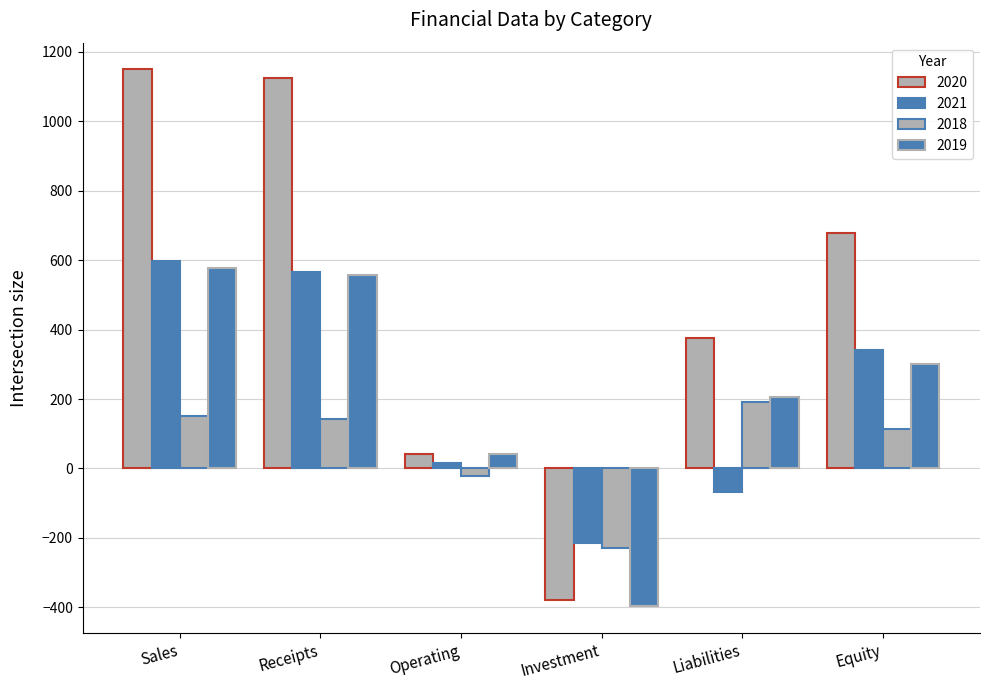

What is the spread (max minus min) of values at Equity?

563.4